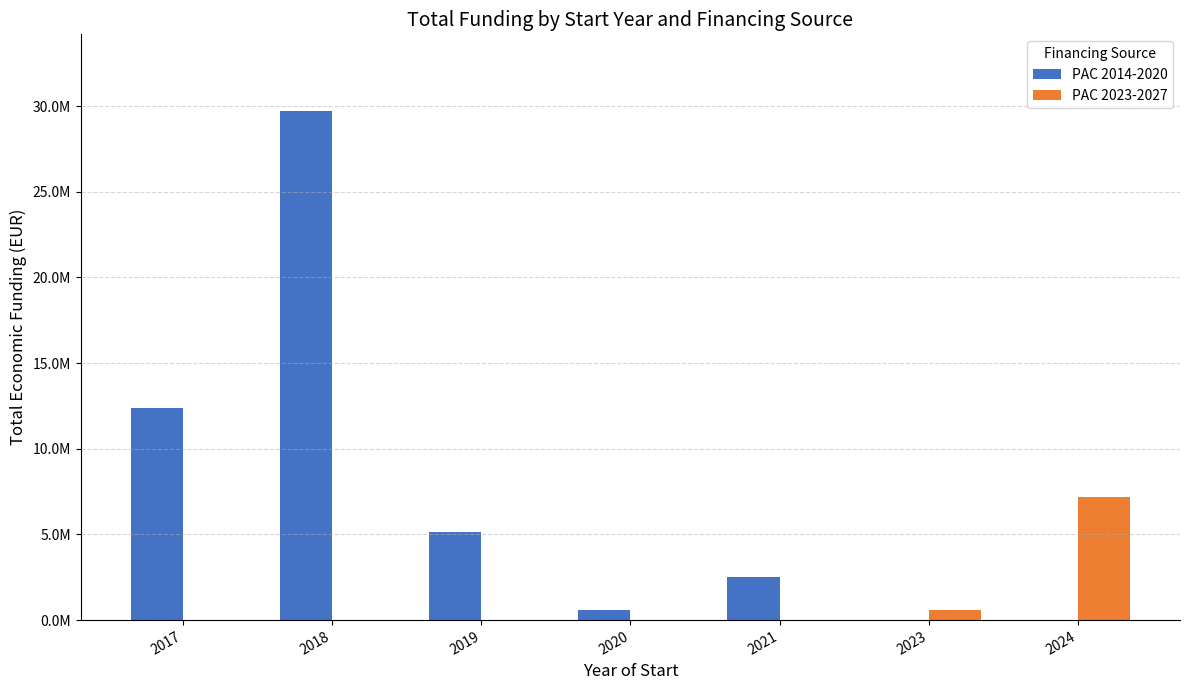

Which category has the lowest value in the PAC 2023-2027 series?

2017